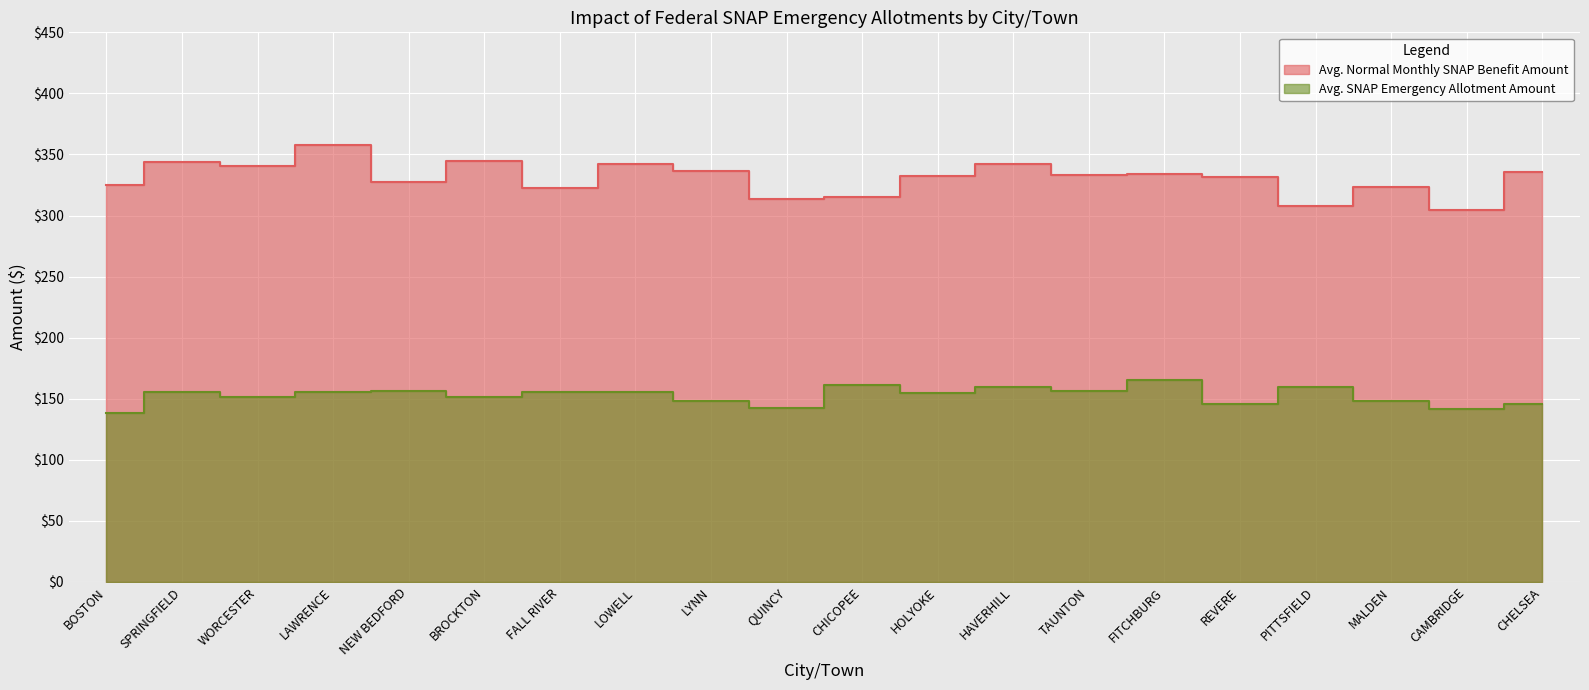

What is the average value of the Avg. SNAP Emergency Allotment Amount series?

152.4